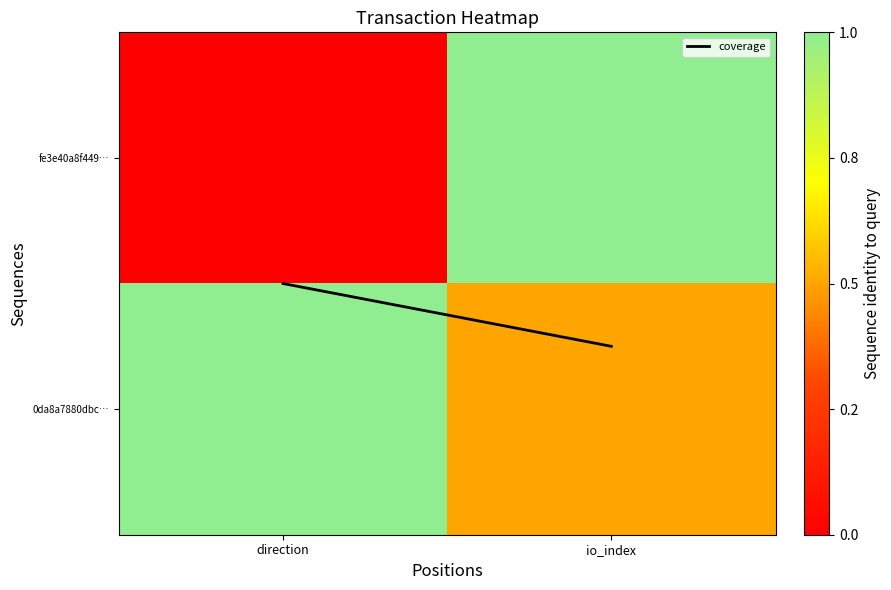

What is the difference between the highest and lowest values at direction?

2.0